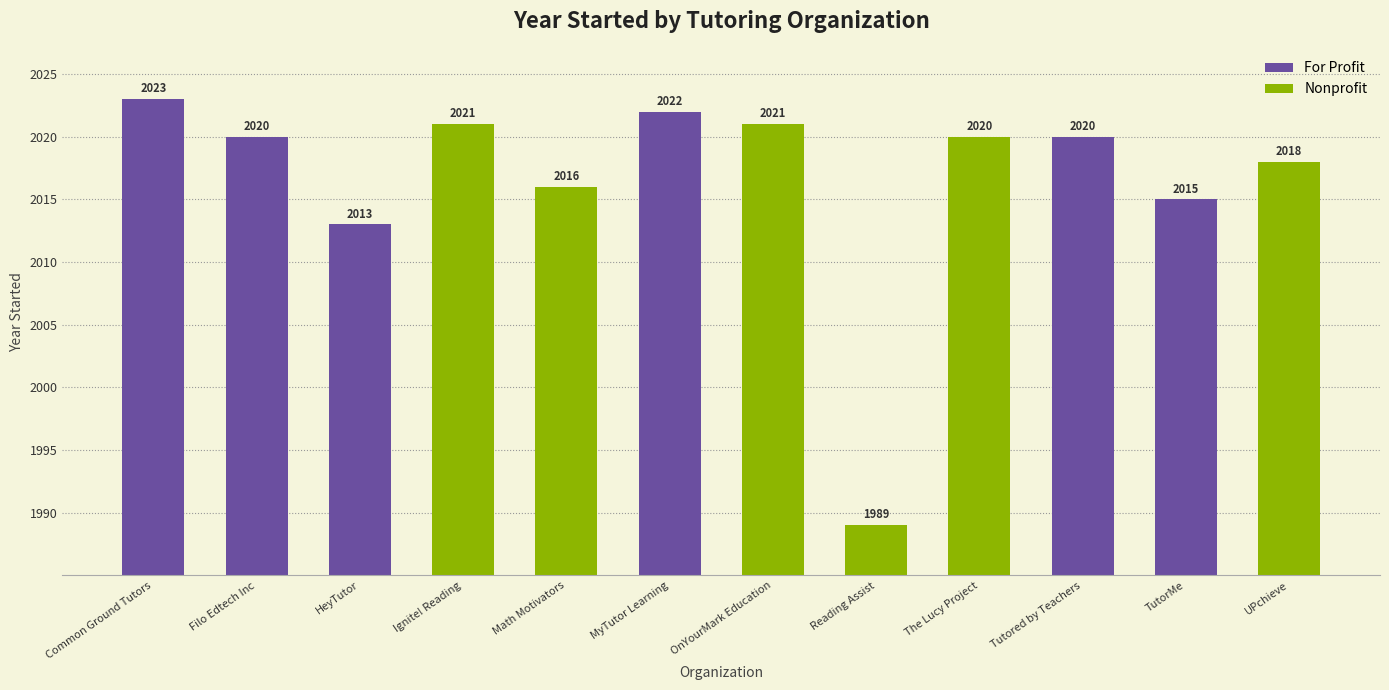

Read the value at Ignite! Reading, to the nearest 5.

2020